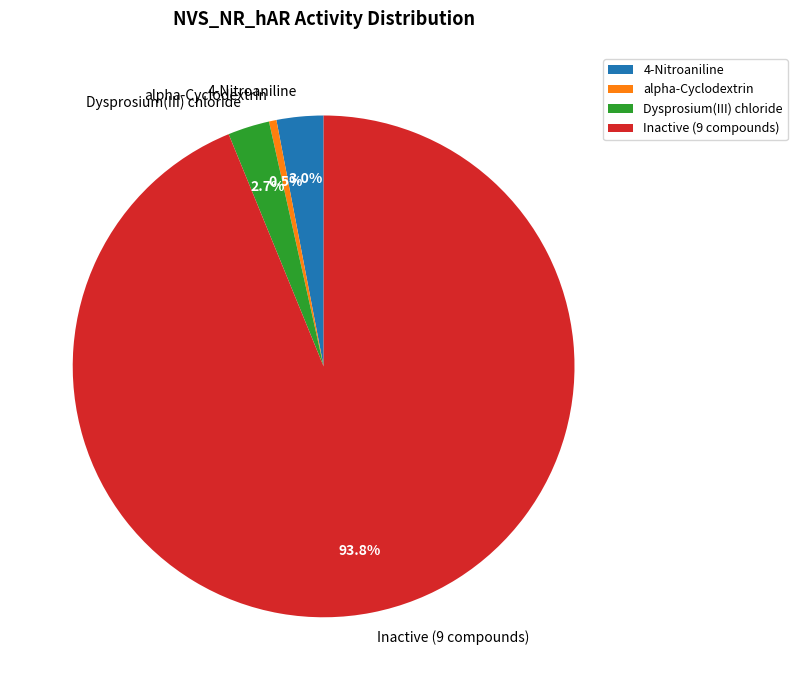

To the nearest percent, what is the difference between the largest and smallest slice percentages?

93%